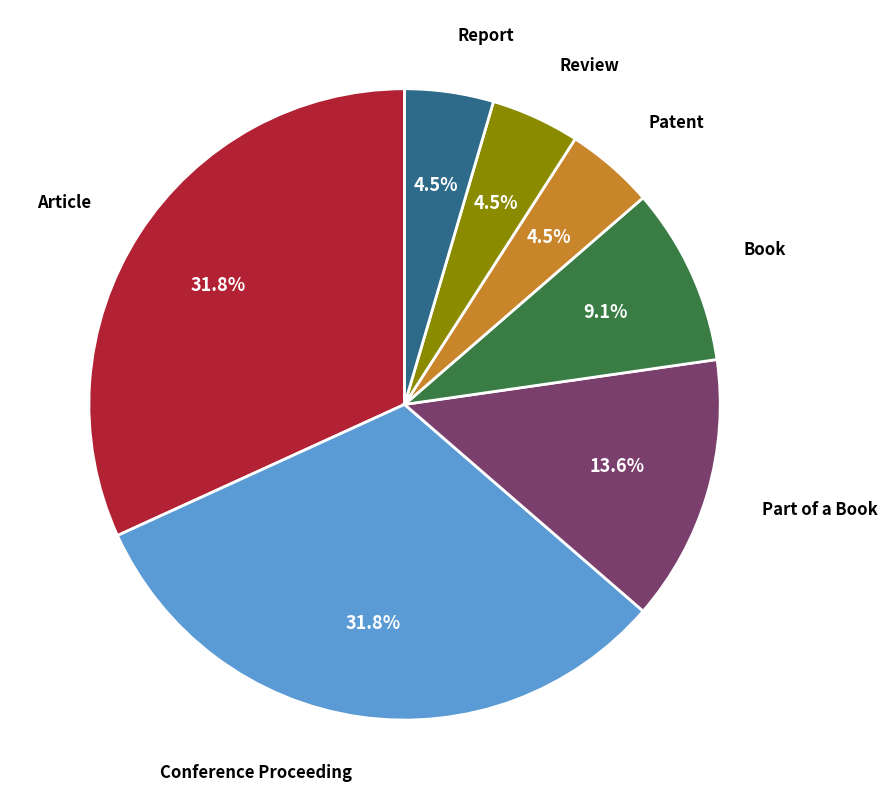

Does any single category account for the majority?

No